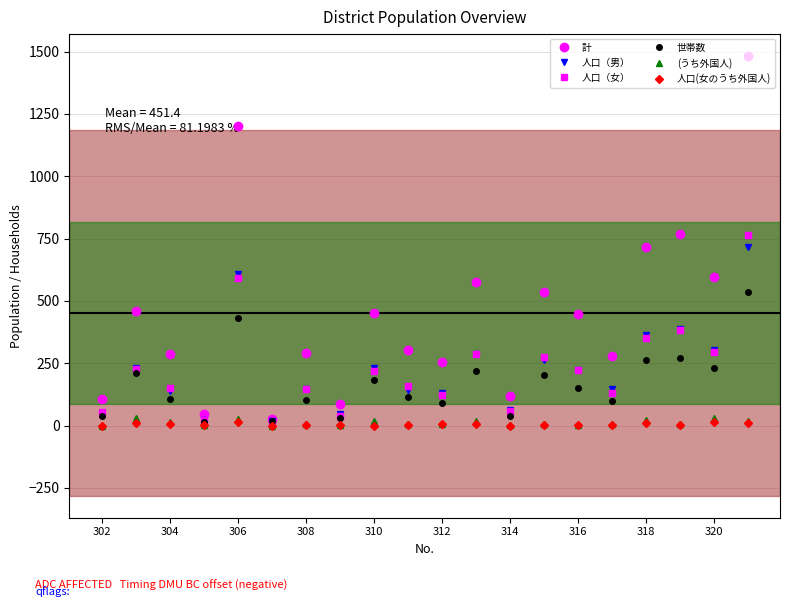

In 世帯数, how many points are higher than both neighbors (excluding endpoints)?

7